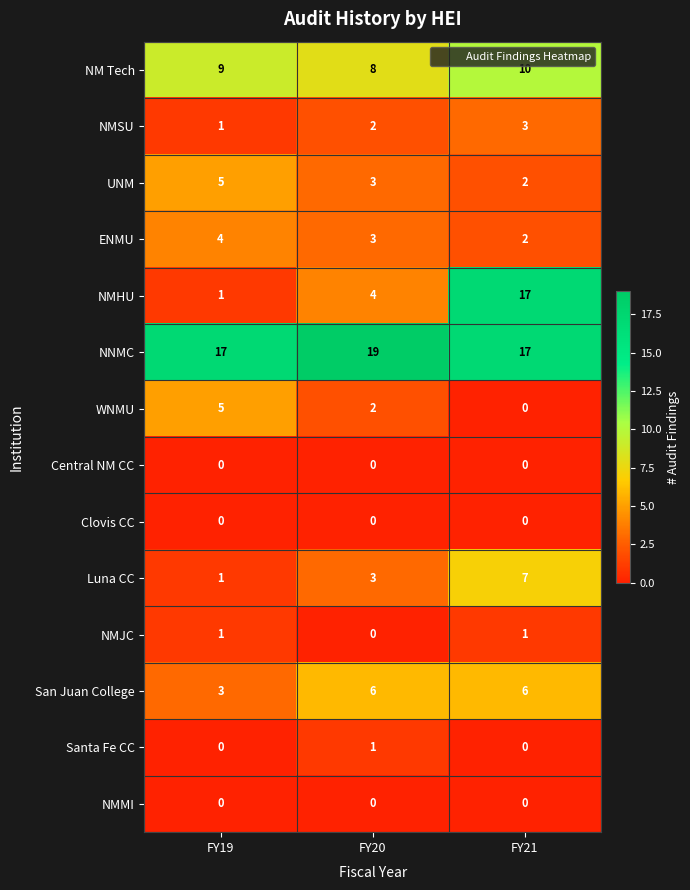

Where is NMJC nearest to the value 0?

FY20